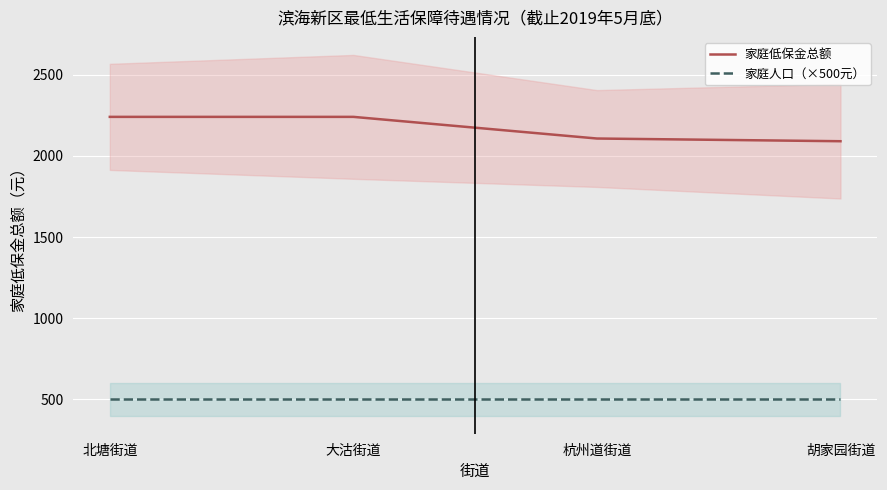

List the series in order of their overall mean, highest first.

家庭低保金总额, 家庭人口（×500元）